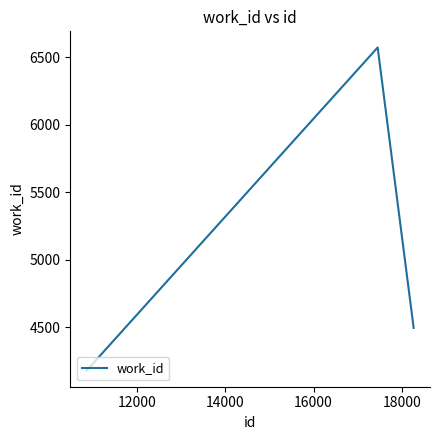

What is the minimum value shown in the chart?

4179